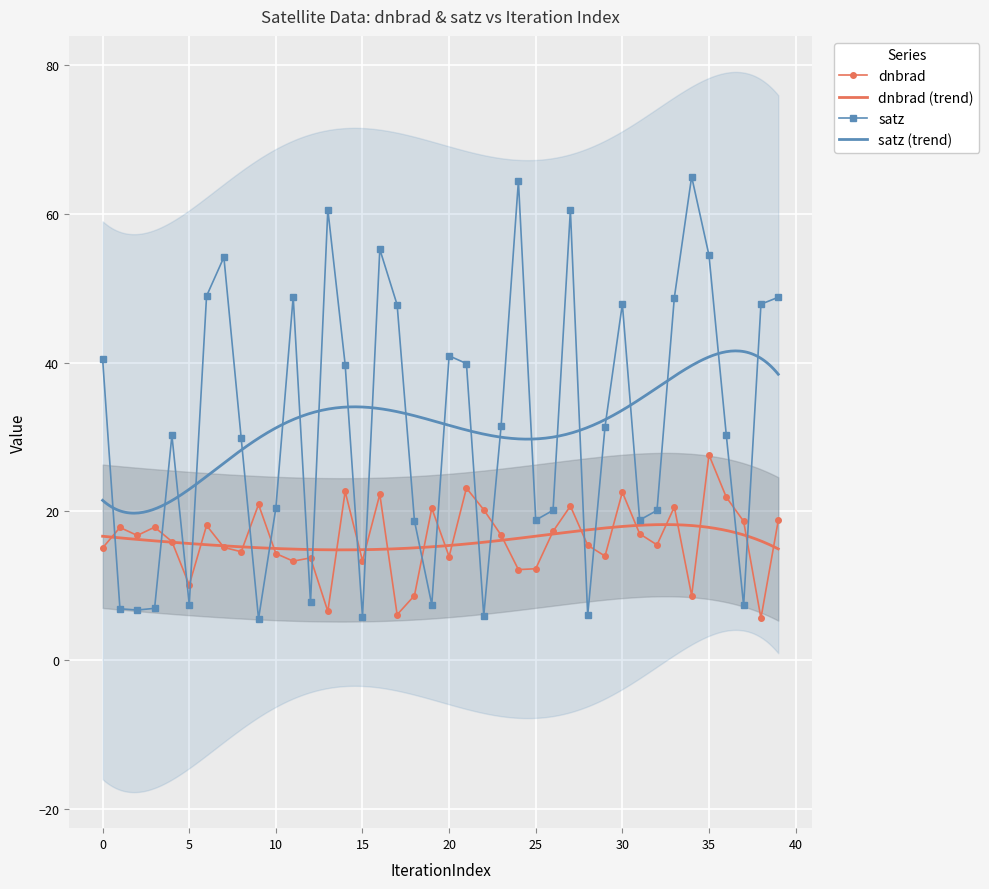

True or false: satz has more than 1 points higher than both neighbors.

True